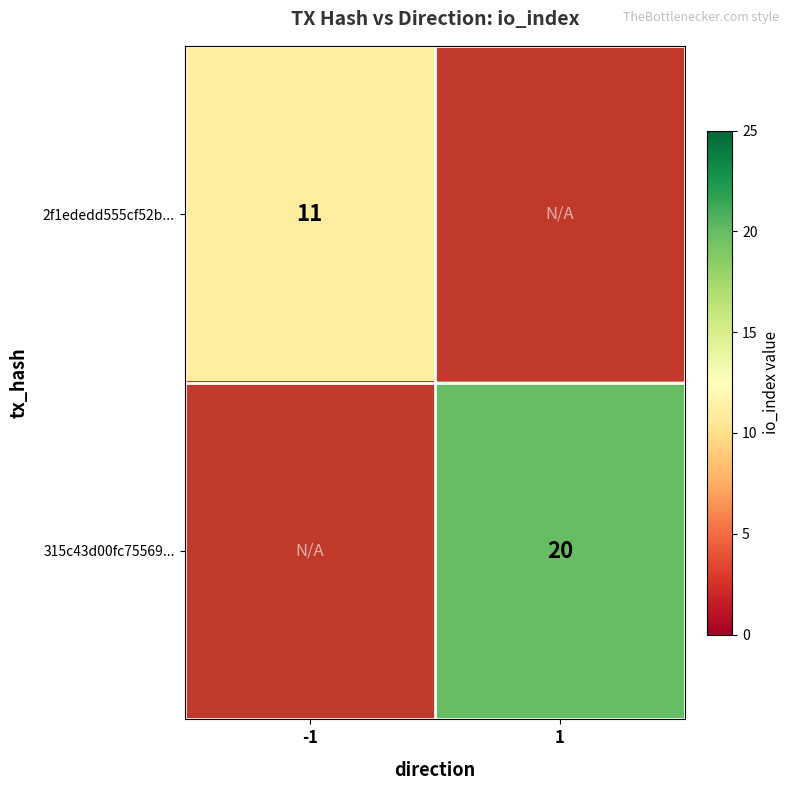

The 315c43d00fc75569... series shows 6 at 1. True or false?

False